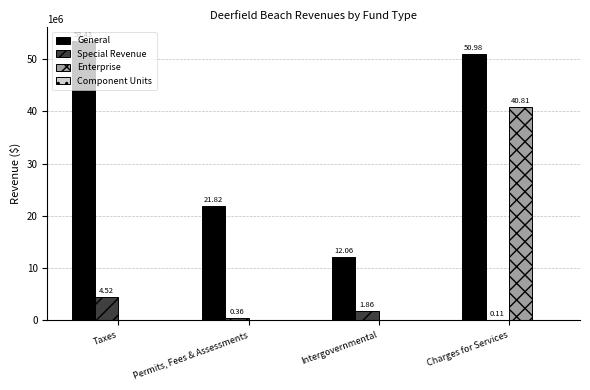

How many groups of bars are there?

4